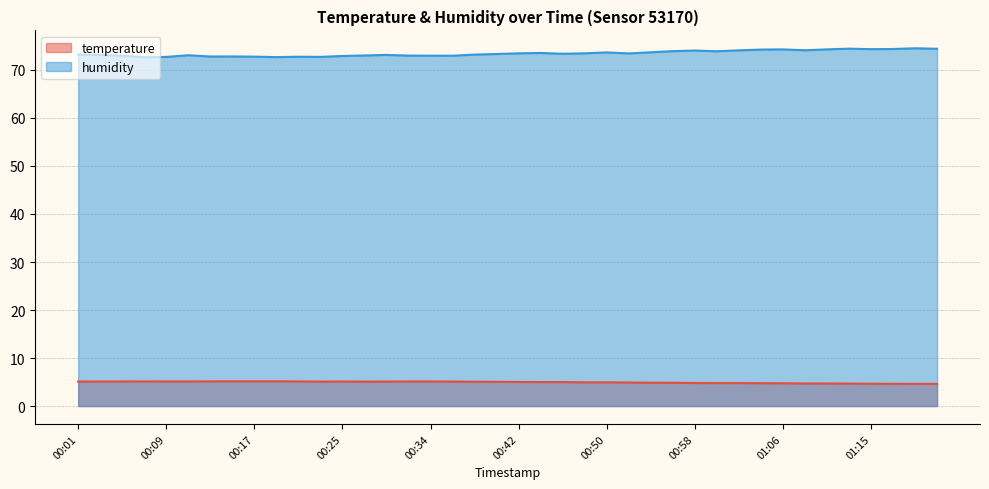

What position from the right is 01:06?

8